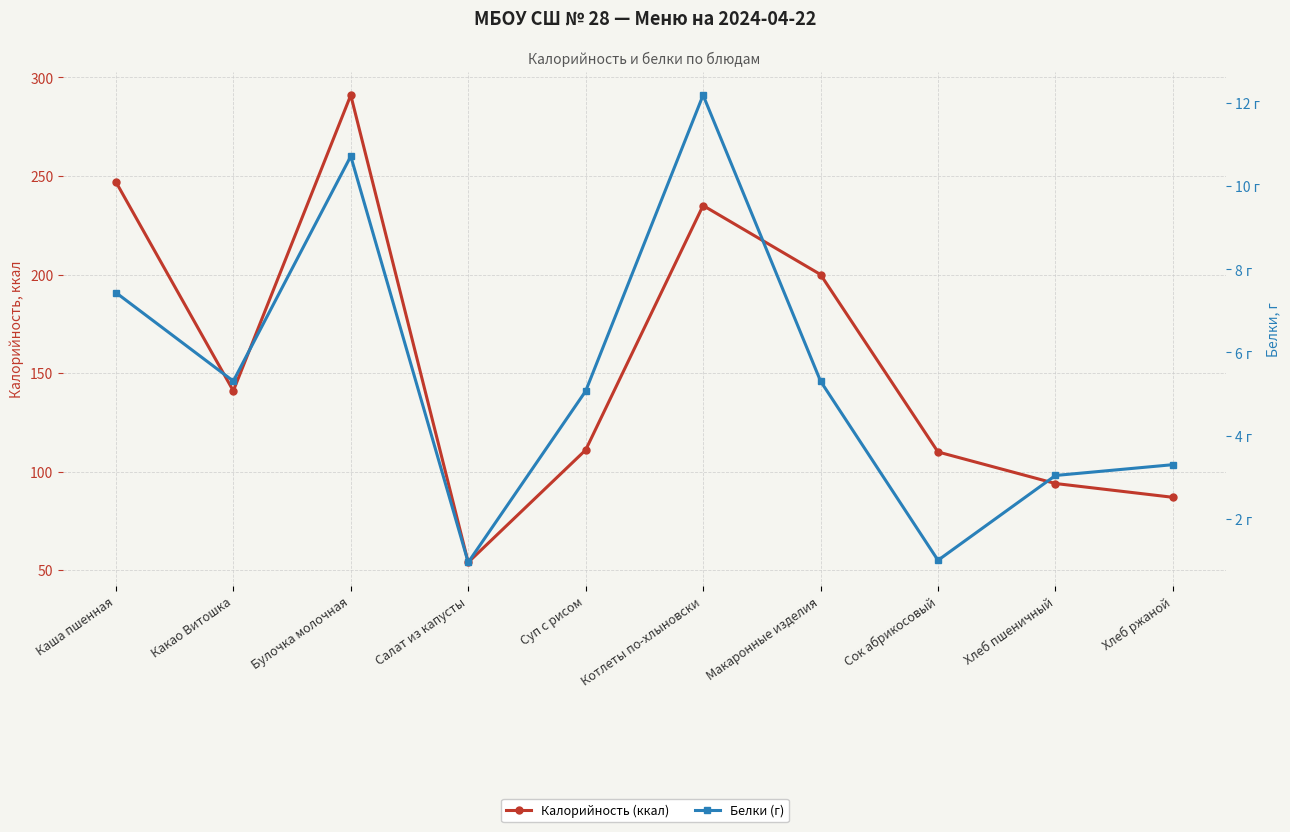

Which series has the widest spread of values?

Калорийность (ккал)